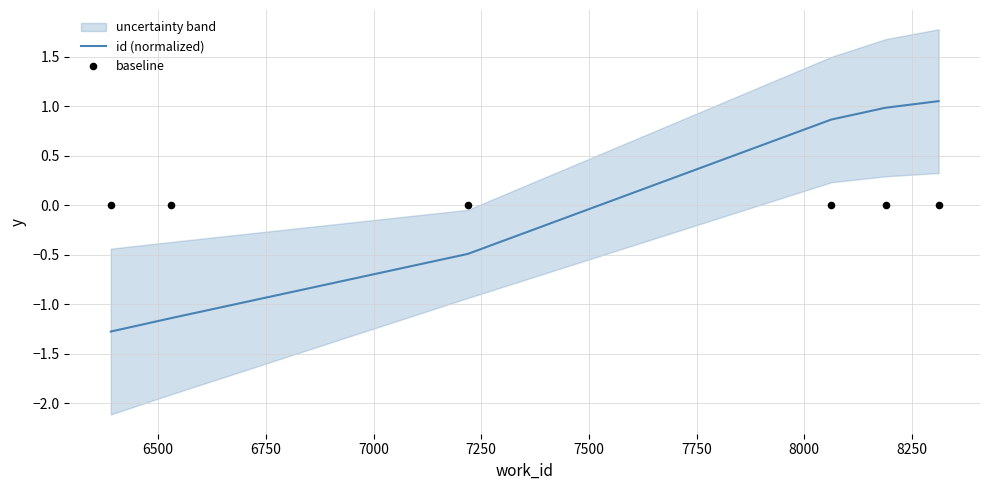

What are all the series names shown in the legend?

id (normalized), baseline